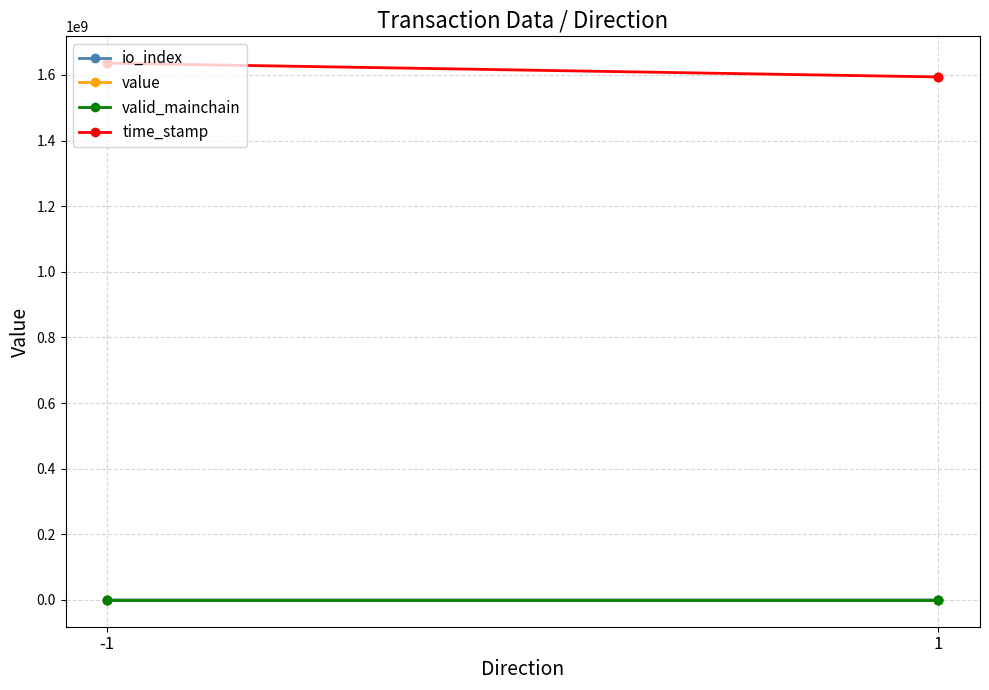

What is the value of the time_stamp point at the 1st from the left?

1635987719.0